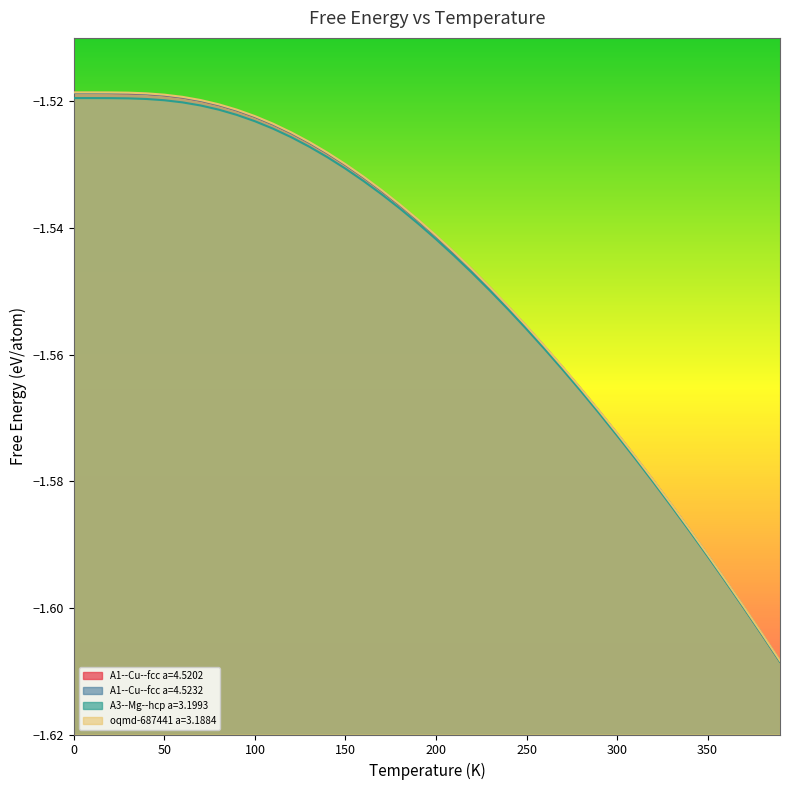

What is the value of the A1--Cu--fcc a=4.5232 point at the 16th from the left?

-1.5